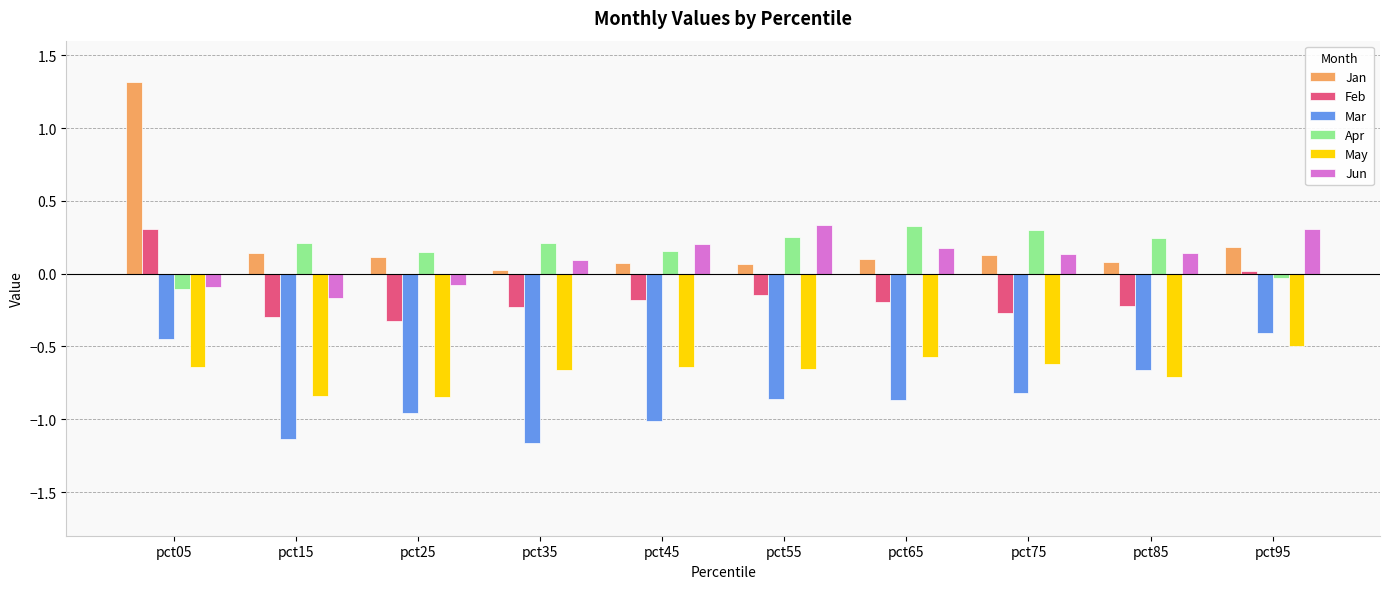

Which series has the largest total across all categories?

Jan